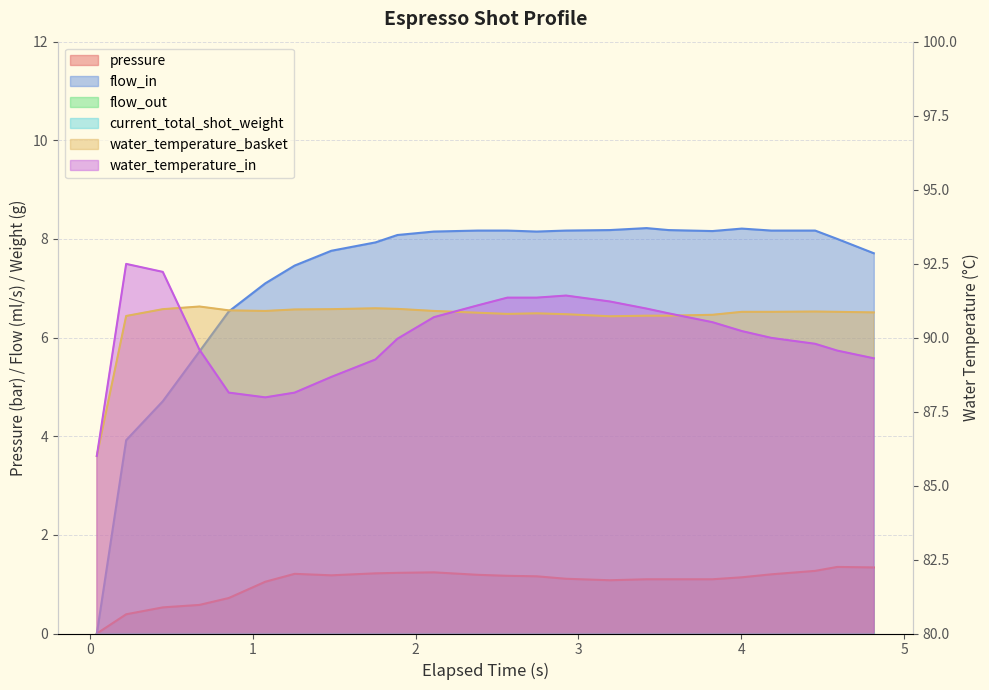

How many data points in flow_in are less than 8?

10